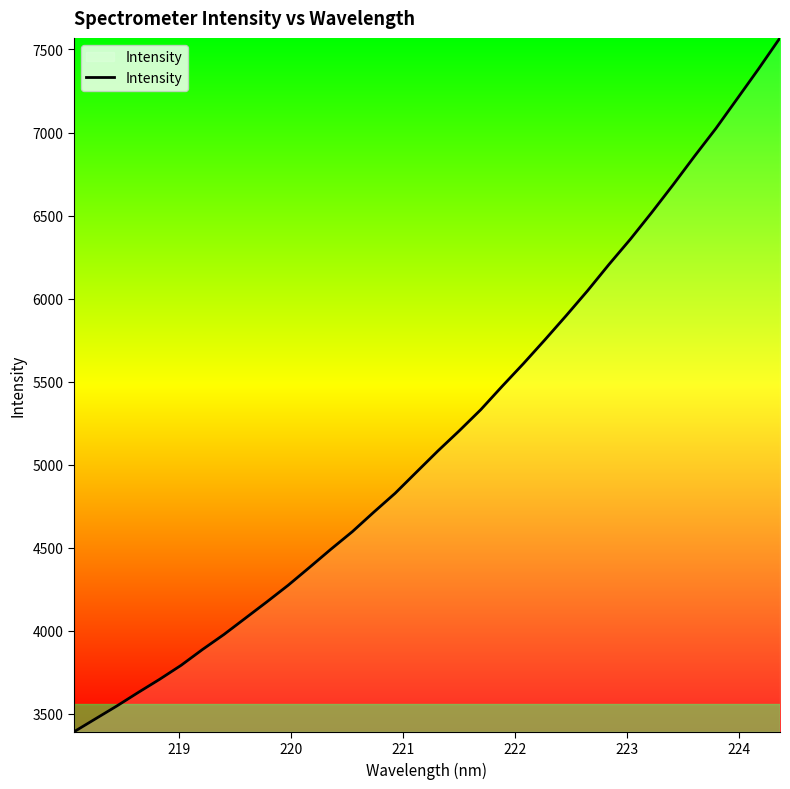

What is the minimum value shown in the chart?

3392.7